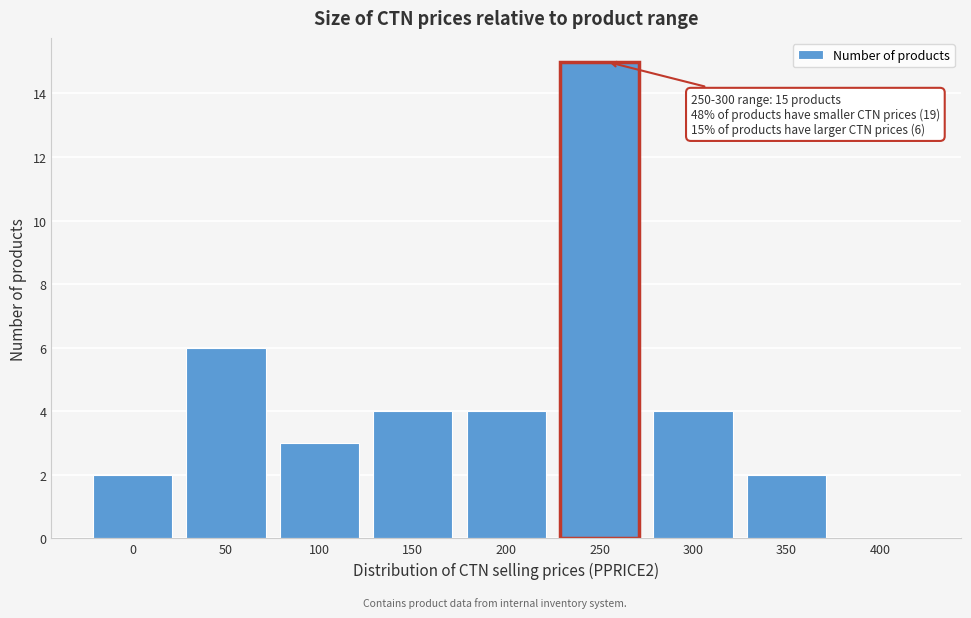

Reading left to right, what are all the values shown in this chart?

0=2	50=6	100=3	150=4	200=4	250=15	300=4	350=2	400=0